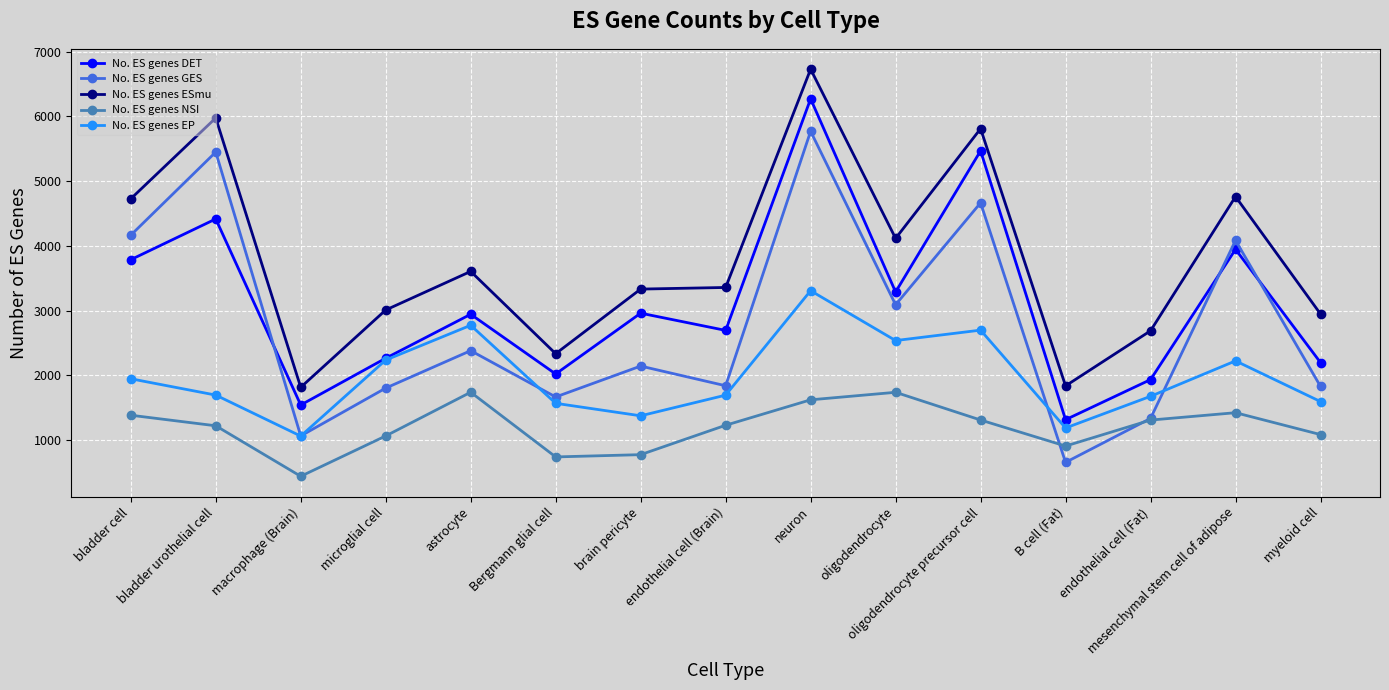

Where is the first local maximum for No. ES genes NSI?

astrocyte